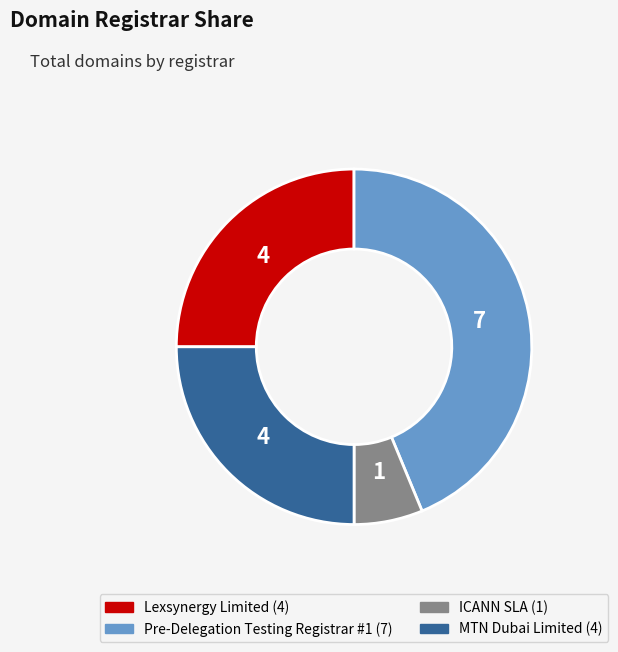

Does MTN Dubai Limited account for over 50% of the chart?

No